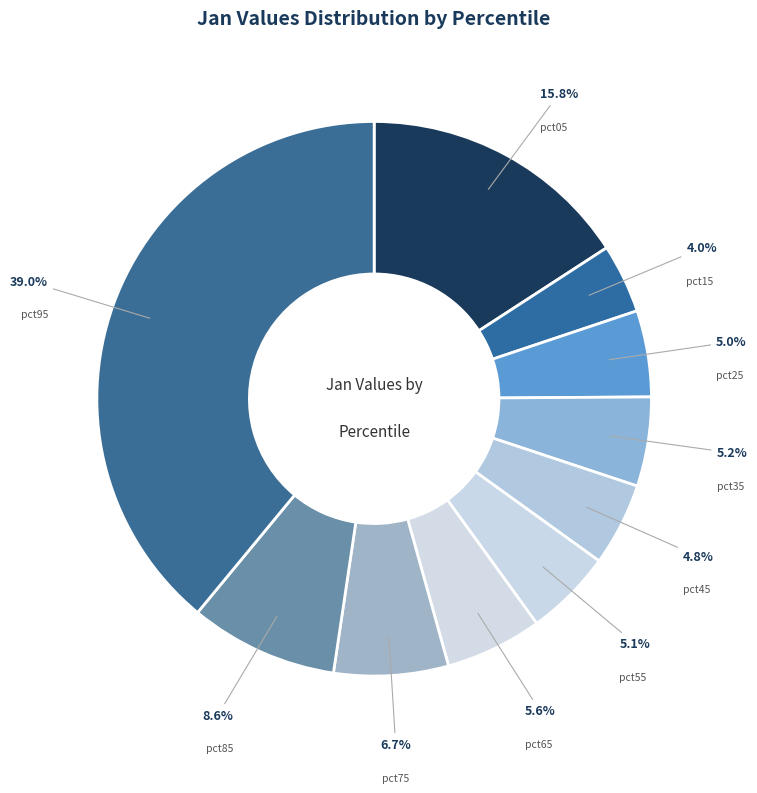

How many slices are in this pie chart?

10